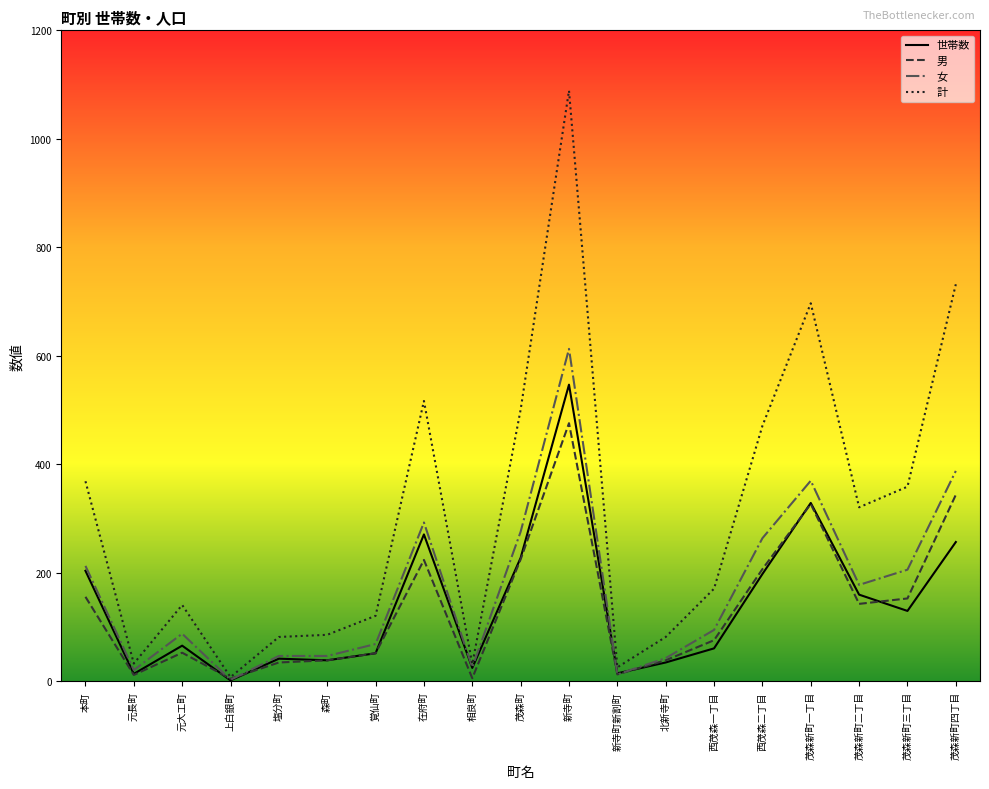

The value of 計 at 新寺町 is 1505. True or false?

False